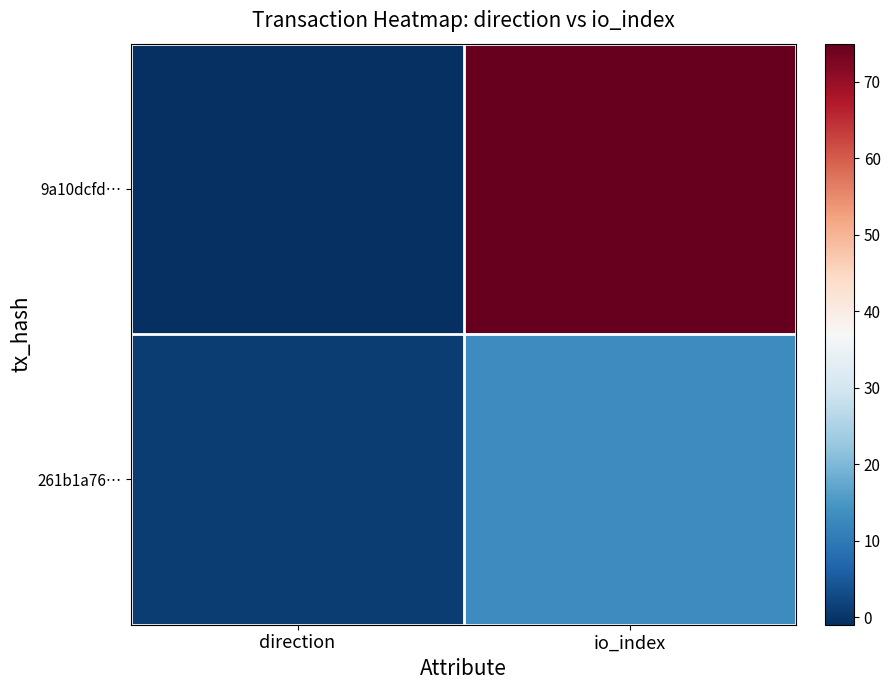

Reading left to right, what are all the values shown in this chart?

9a10dcfd…: direction=-1	io_index=75
261b1a76…: direction=1	io_index=13